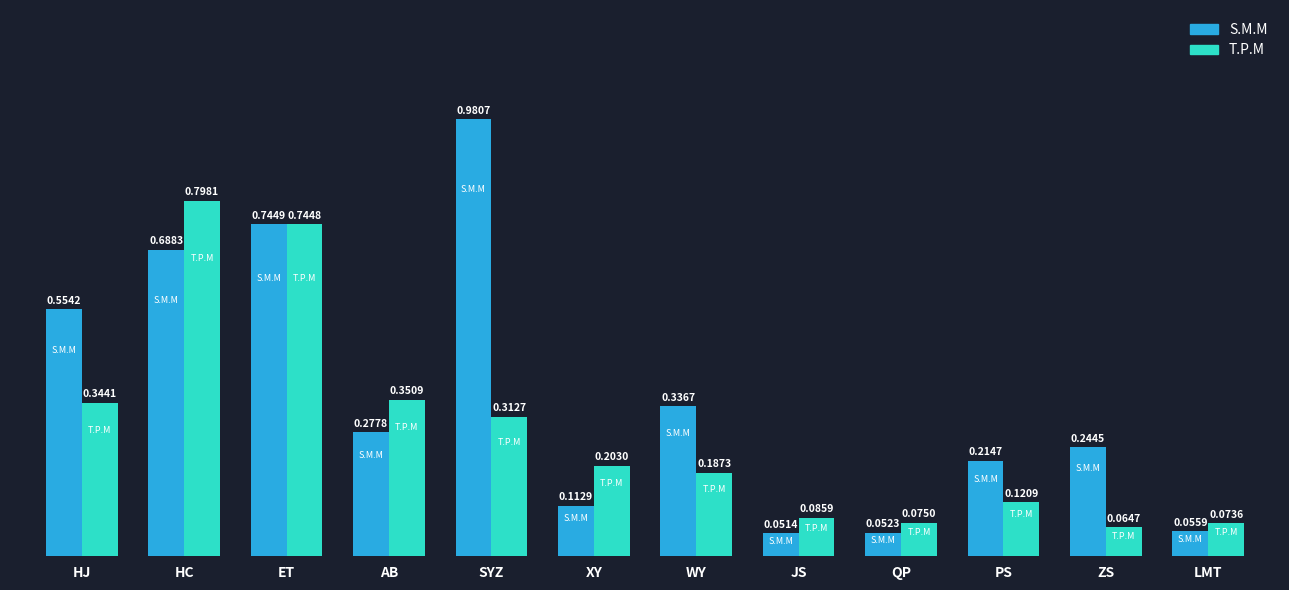

What is the difference between the maximum and minimum values in the S.M.M series?

0.9